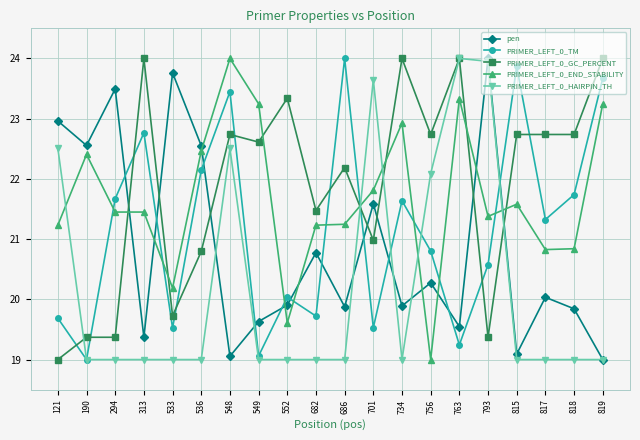

At 818, list the series in order from largest to smallest.

PRIMER_LEFT_0_GC_PERCENT, PRIMER_LEFT_0_TM, PRIMER_LEFT_0_END_STABILITY, pen, PRIMER_LEFT_0_HAIRPIN_TH